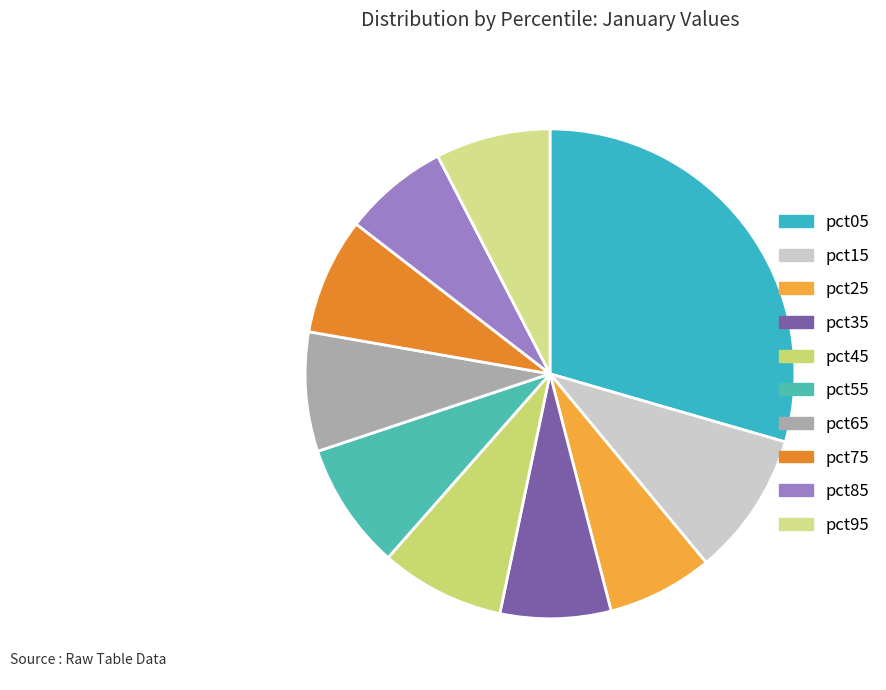

What percentage is NOT represented by pct65?

92.1%